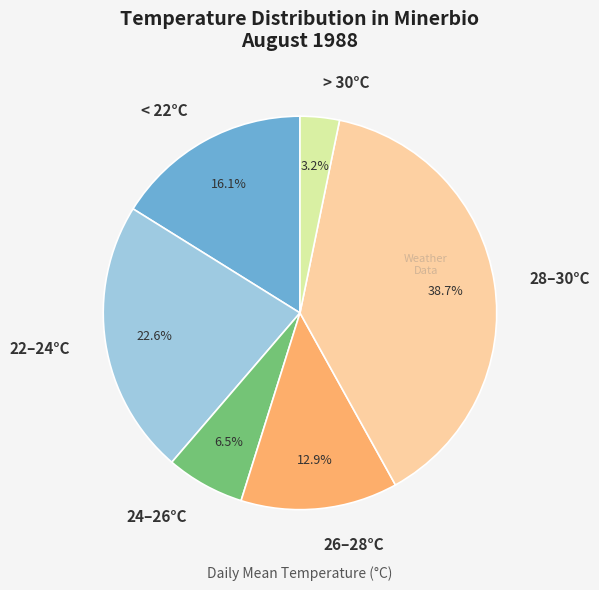

What percentage do 28–30°C and 22–24°C together represent?

61.3%